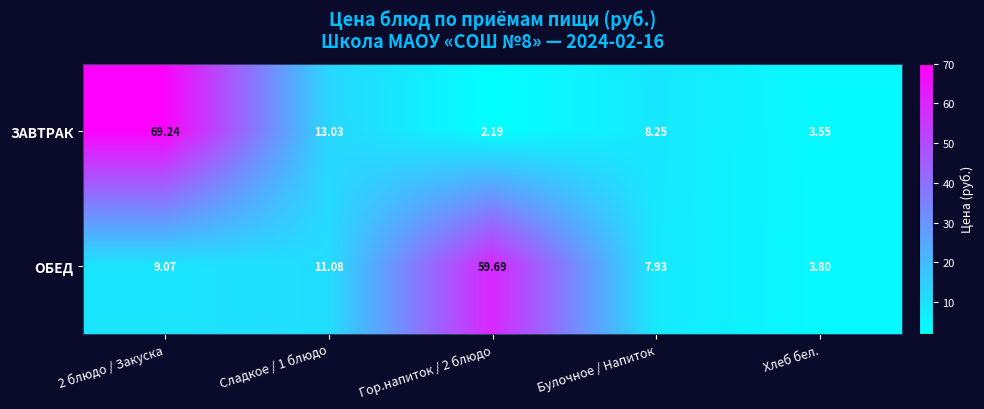

Which series has the widest spread of values?

ЗАВТРАК